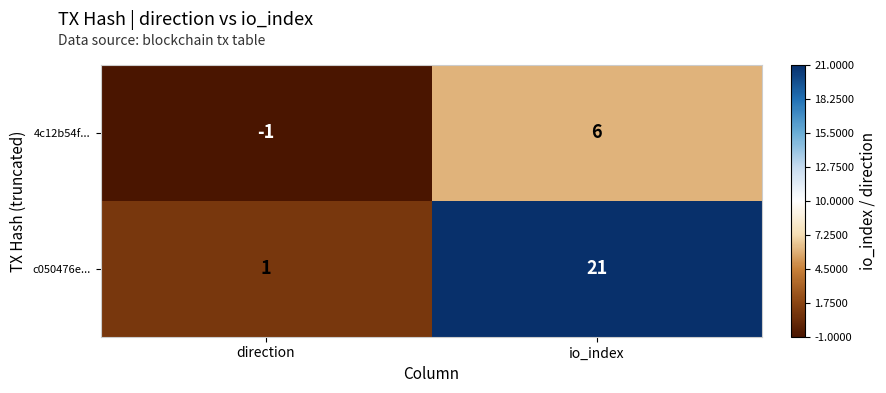

Which series has the largest total across all categories?

c050476e...